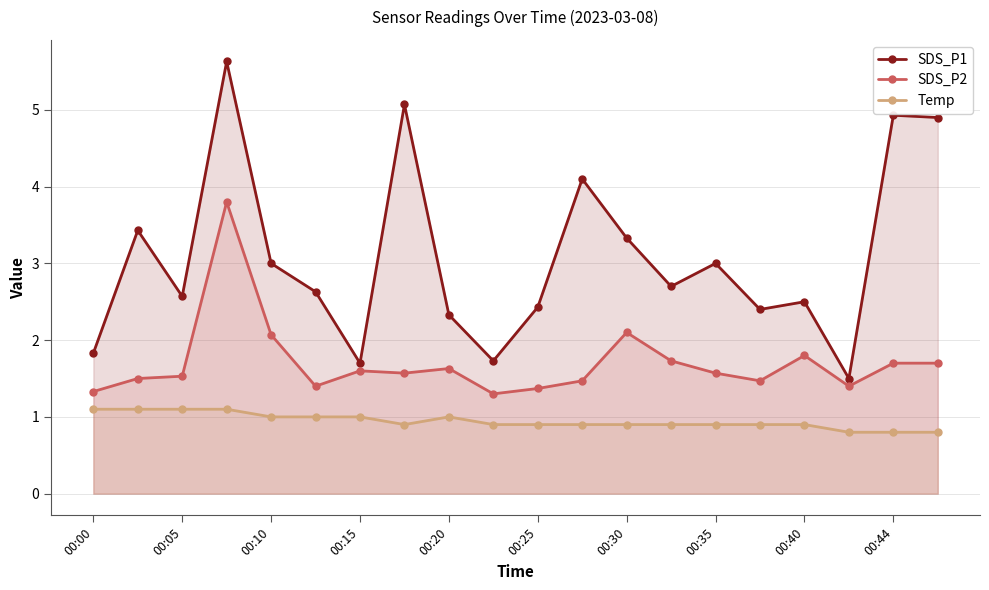

What are all the series names shown in the legend?

SDS_P1, SDS_P2, Temp